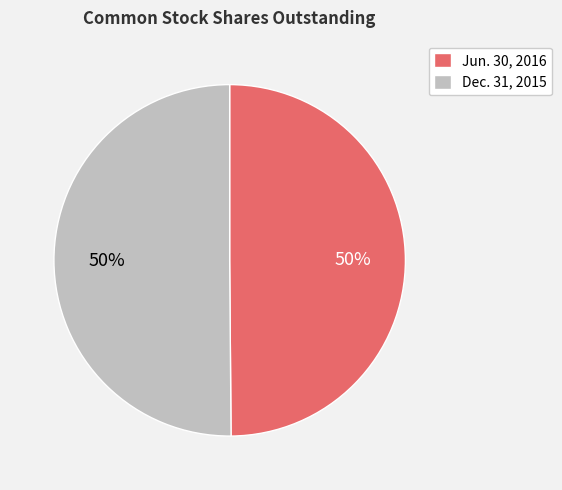

To the nearest percent, what is the combined percentage of Jun. 30, 2016 and Dec. 31, 2015?

100%